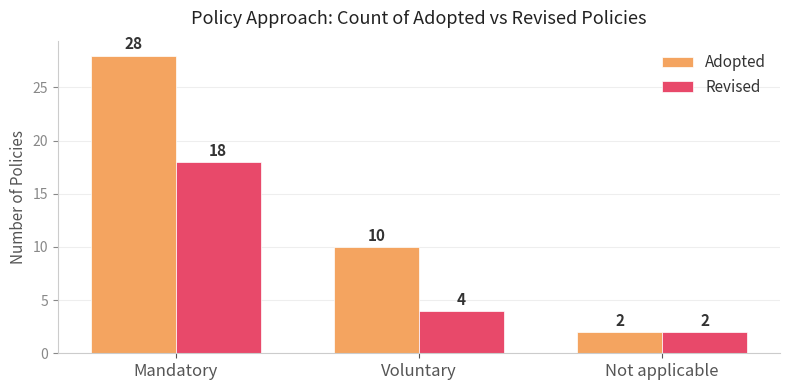

How many groups of bars are there?

3